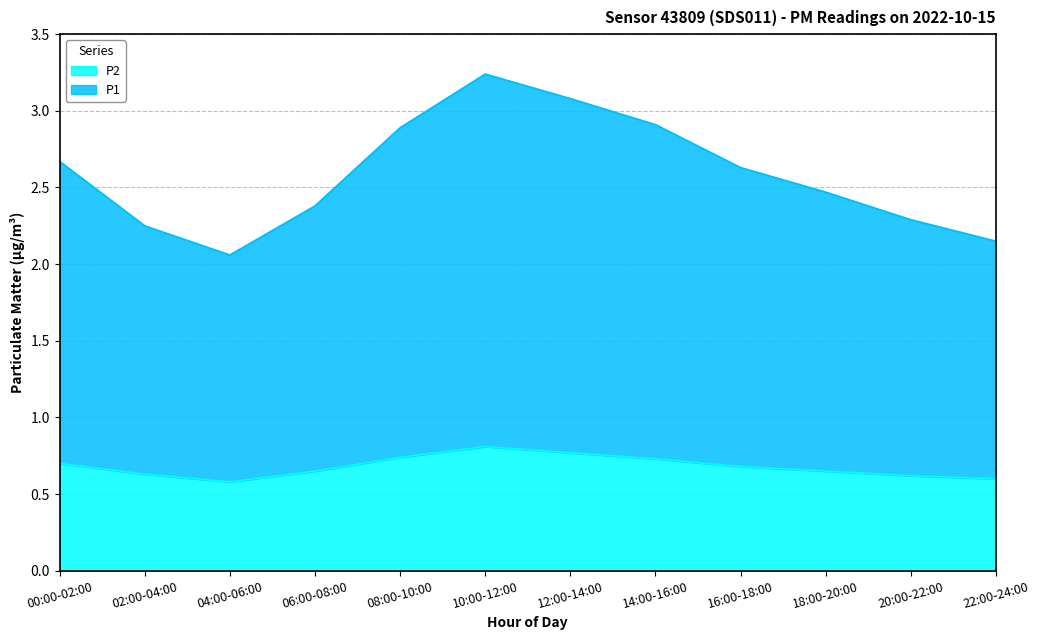

Where is P2 nearest to the value 0?

04:00-06:00